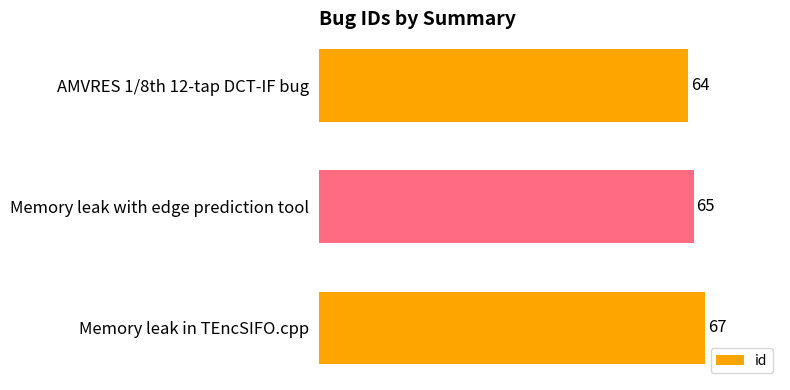

What is the average value?

65